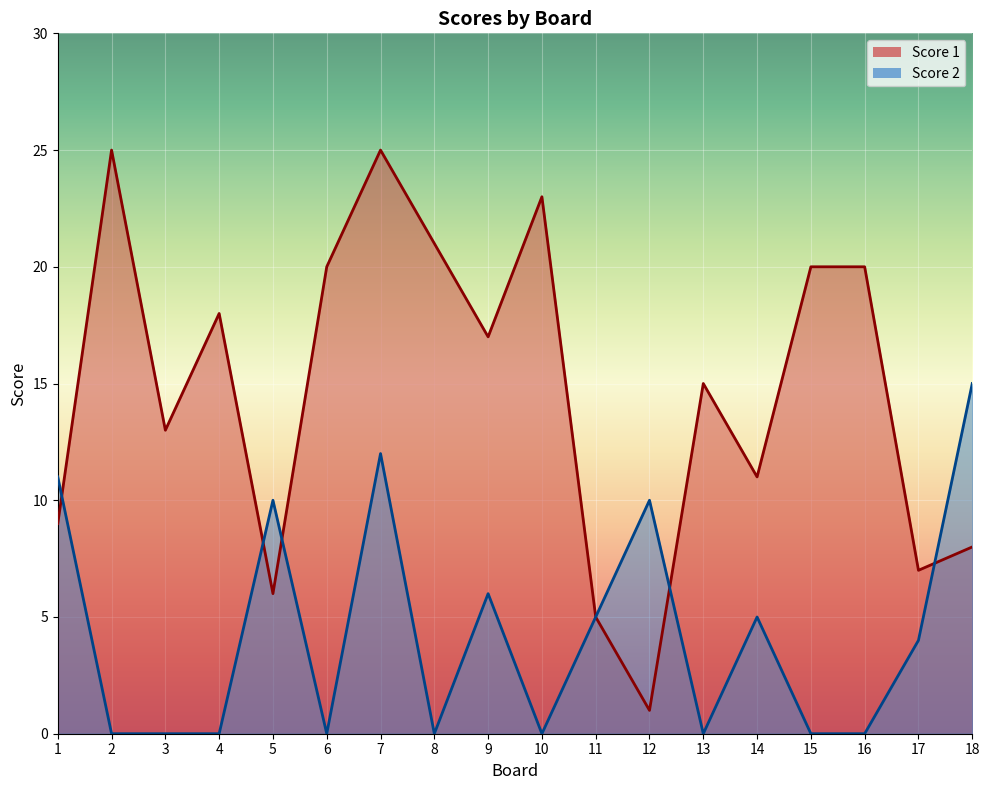

At how many categories does at least one series exceed 14?

11